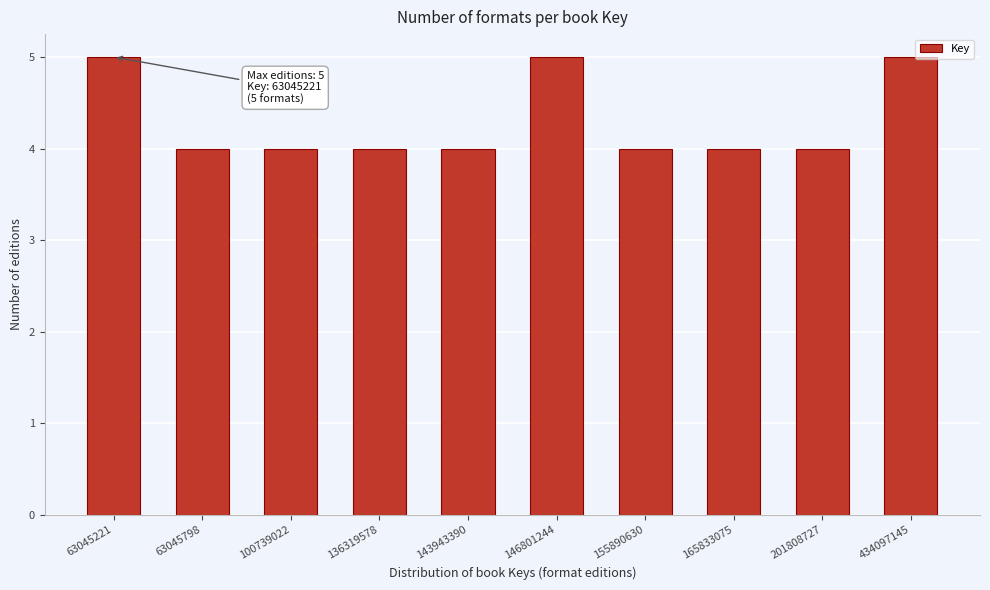

Reading left to right, what are all the values shown in this chart?

5	4	4	4	4	5	4	4	4	5